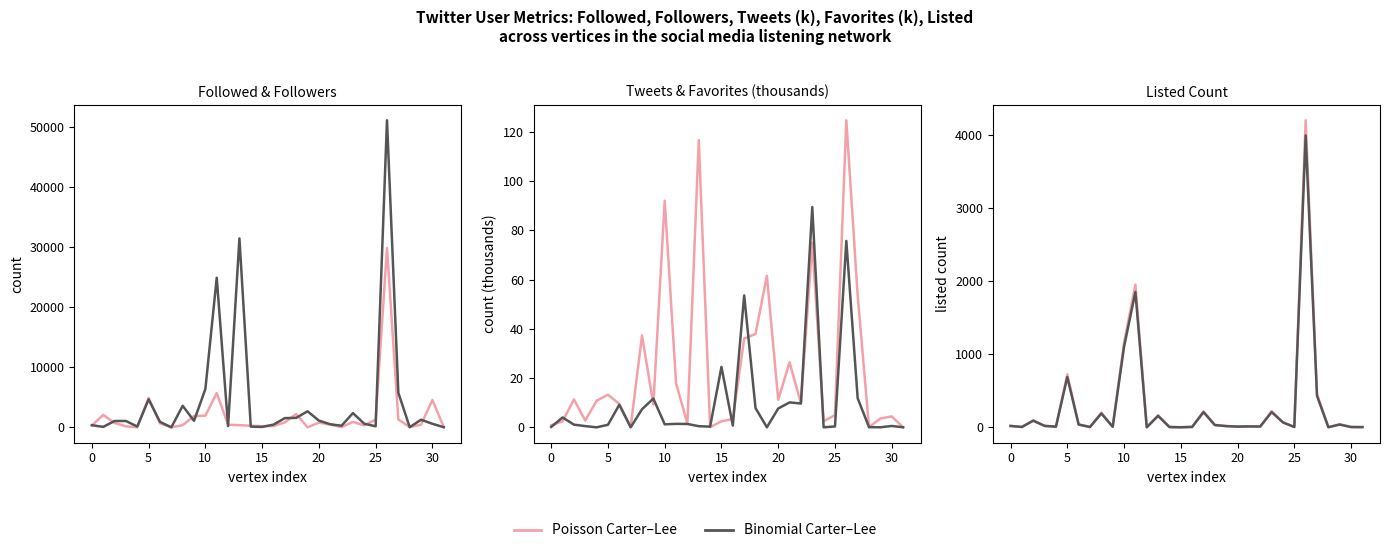

At which category does the chart reach its minimum across all series?

15